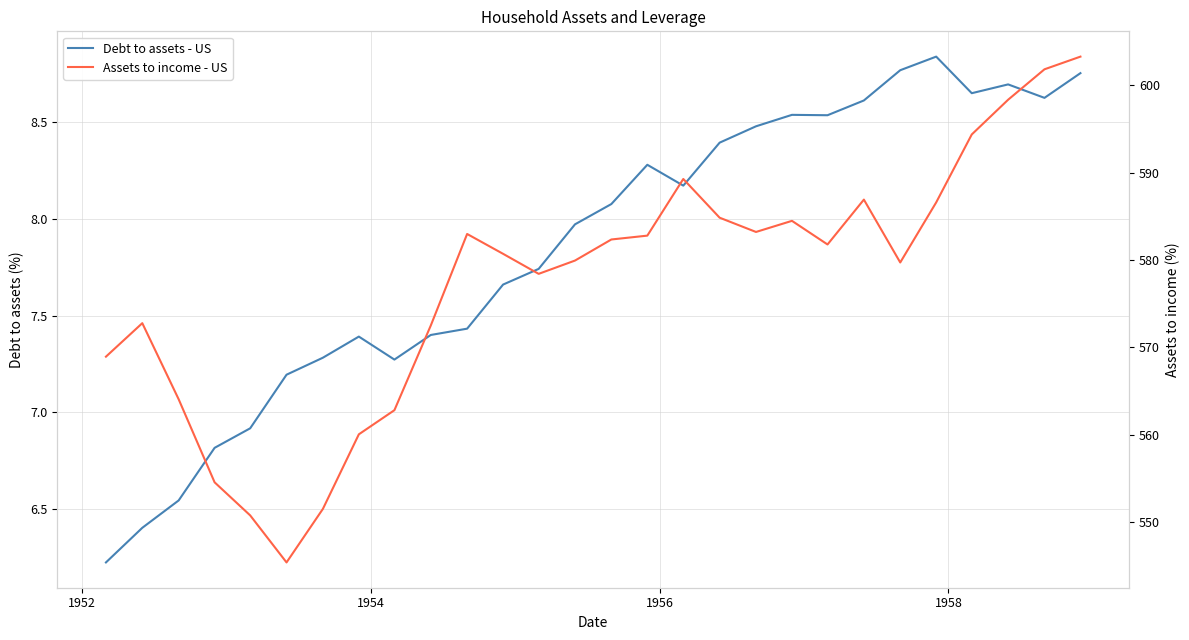

How many interior local peaks does the Debt to assets - US series have?

5